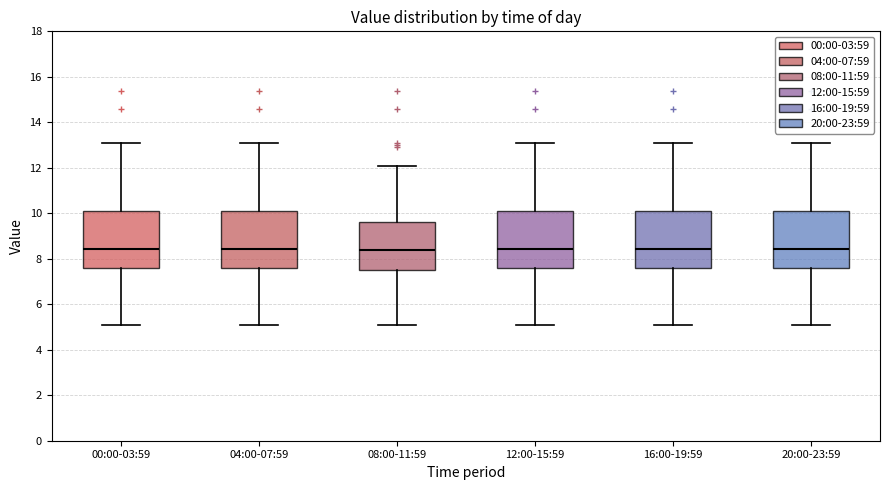

Reading left to right, transcribe this box plot: for each box, give where its median line is, the range the box spans, and where its two whiskers end, as read against the y-axis. The values are not printed on the chart, so give them approximately, as read against the axis.

00:00-03:59: median 8.4, box 7.6 to 10.0, whiskers 5.2 to 13.0
04:00-07:59: median 8.4, box 7.6 to 10.0, whiskers 5.2 to 13.0
08:00-11:59: median 8.4, box 7.6 to 9.6, whiskers 5.2 to 12.2
12:00-15:59: median 8.4, box 7.6 to 10.0, whiskers 5.2 to 13.0
16:00-19:59: median 8.4, box 7.6 to 10.0, whiskers 5.2 to 13.0
20:00-23:59: median 8.4, box 7.6 to 10.0, whiskers 5.2 to 13.0